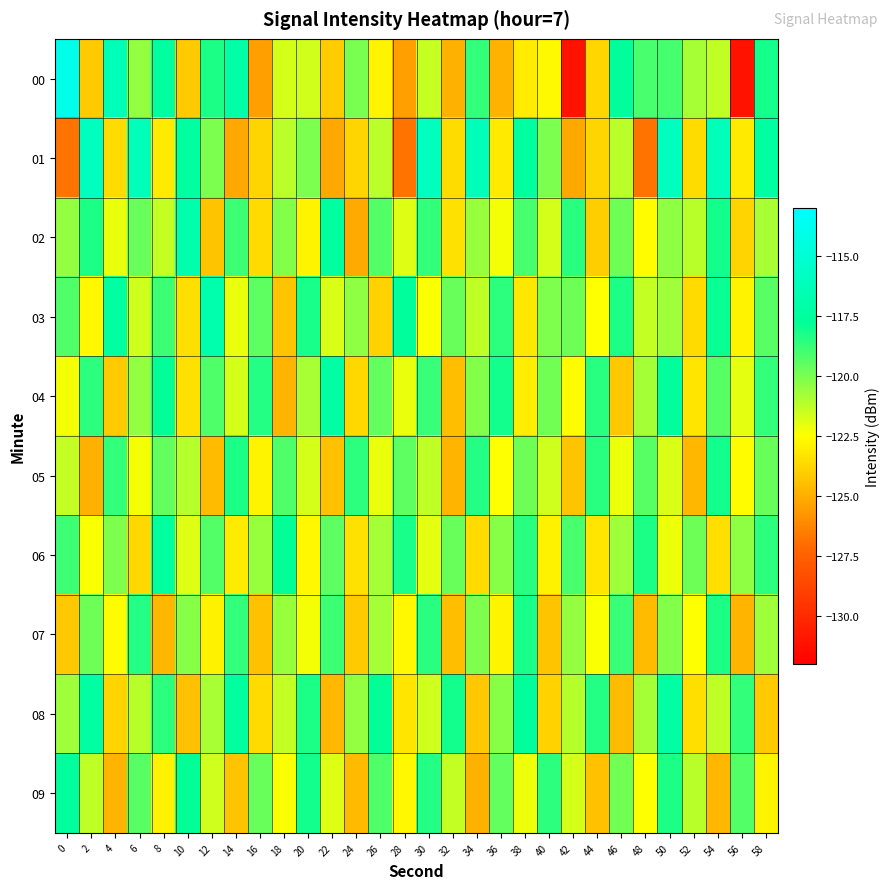

Rank the series at 52 from lowest to highest value.

05, 03, 01, 08, 04, 07, 02, 09, 00, 06